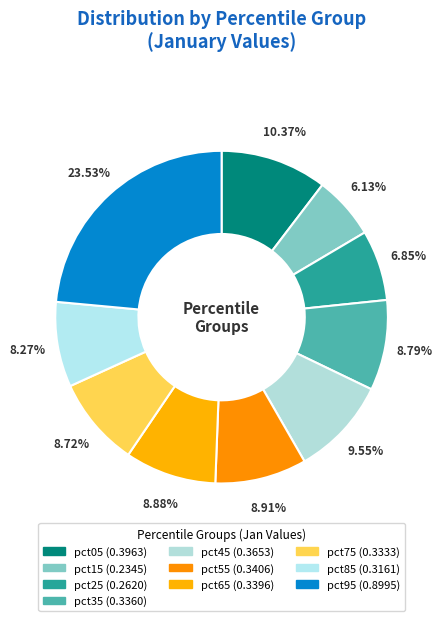

What is the smallest slice in the pie chart?

pct15